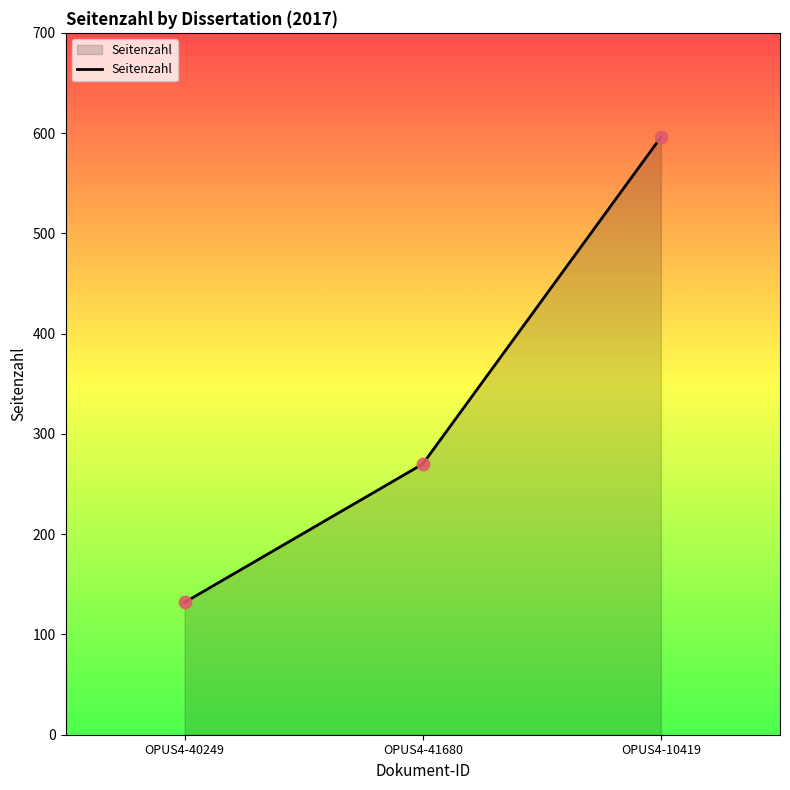

What is the change in value from OPUS4-40249 to OPUS4-10419?

+464